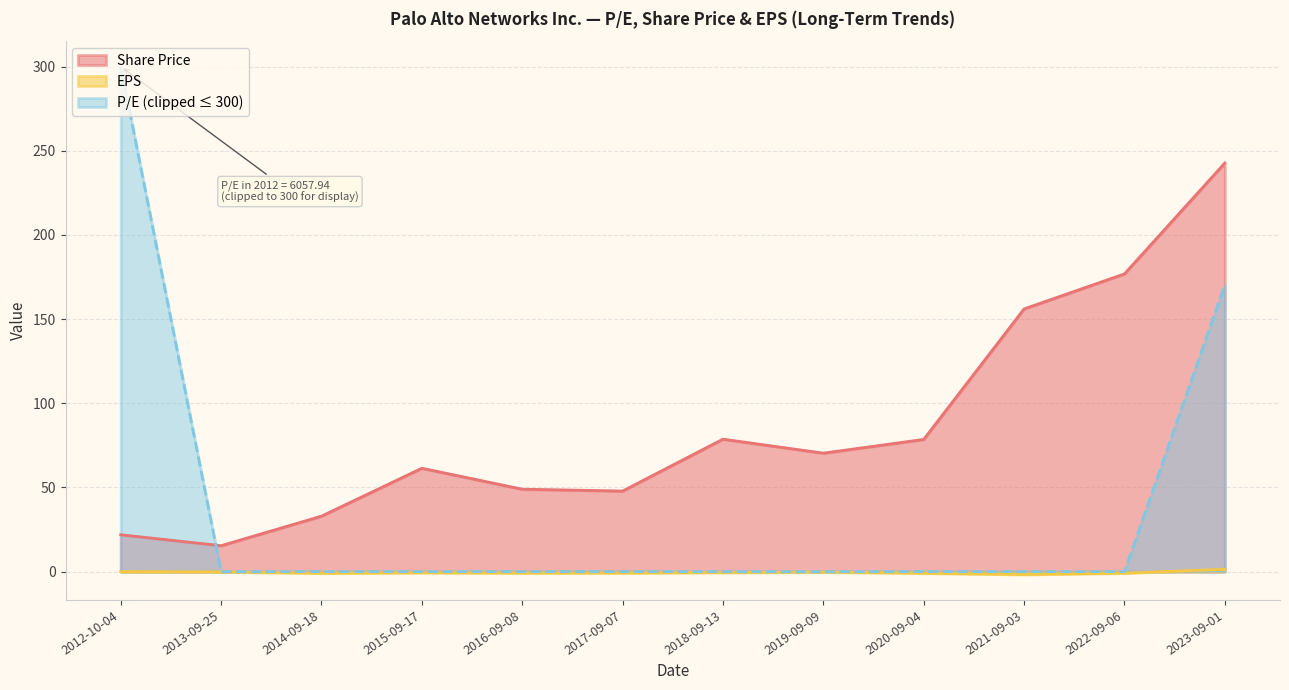

What is the total value across all series at 2014-09-18?

32.0